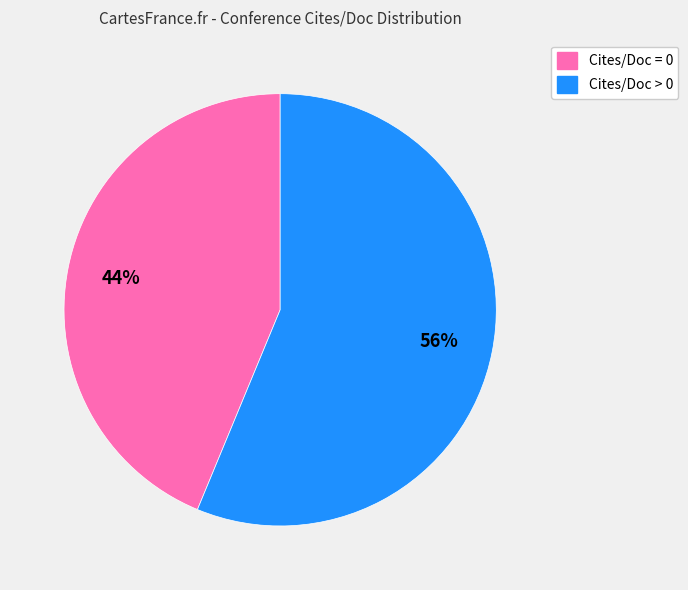

Is there a majority slice in this chart?

Yes